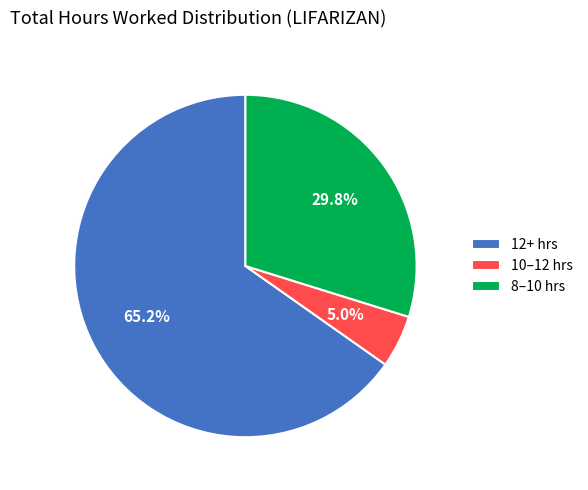

What is the majority slice?

12+ hrs